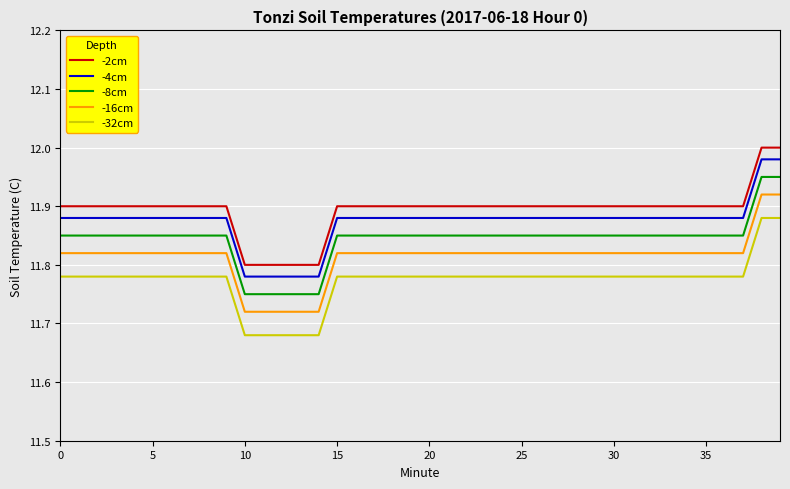

Rank the series by their average value, from lowest to highest.

-32cm, -16cm, -8cm, -4cm, -2cm